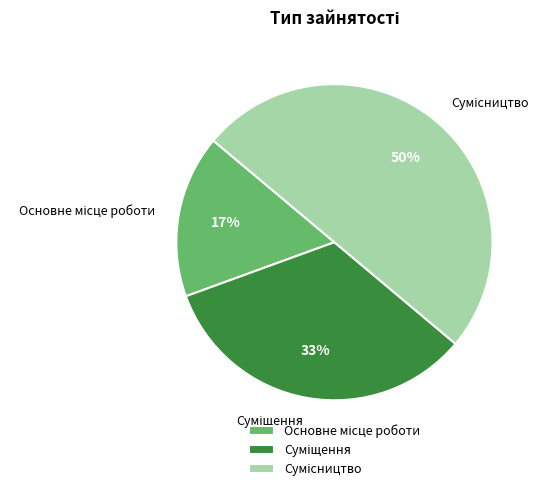

To the nearest percent, what is the difference between the largest and smallest slice percentages?

33%